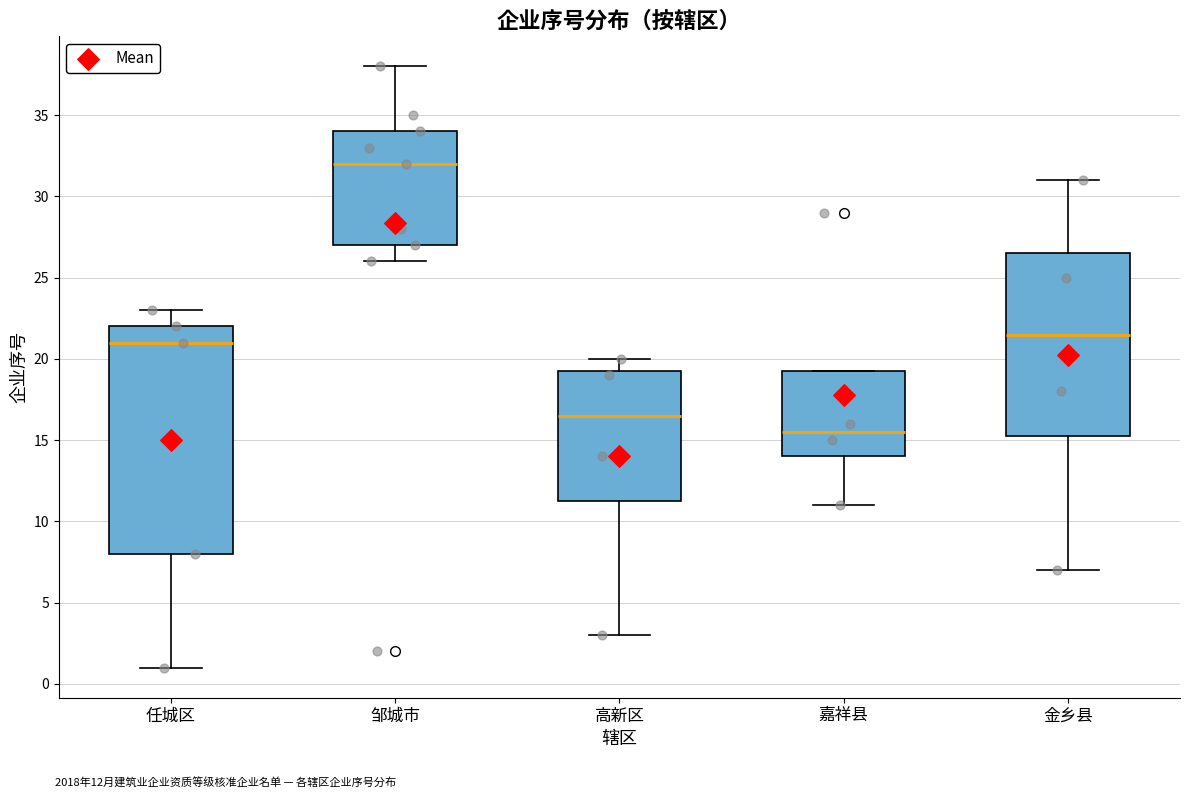

Where is the lower edge of the box for 嘉祥县 on the y-axis? The values are not printed on the chart, so give them approximately, as read against the axis.

14.0